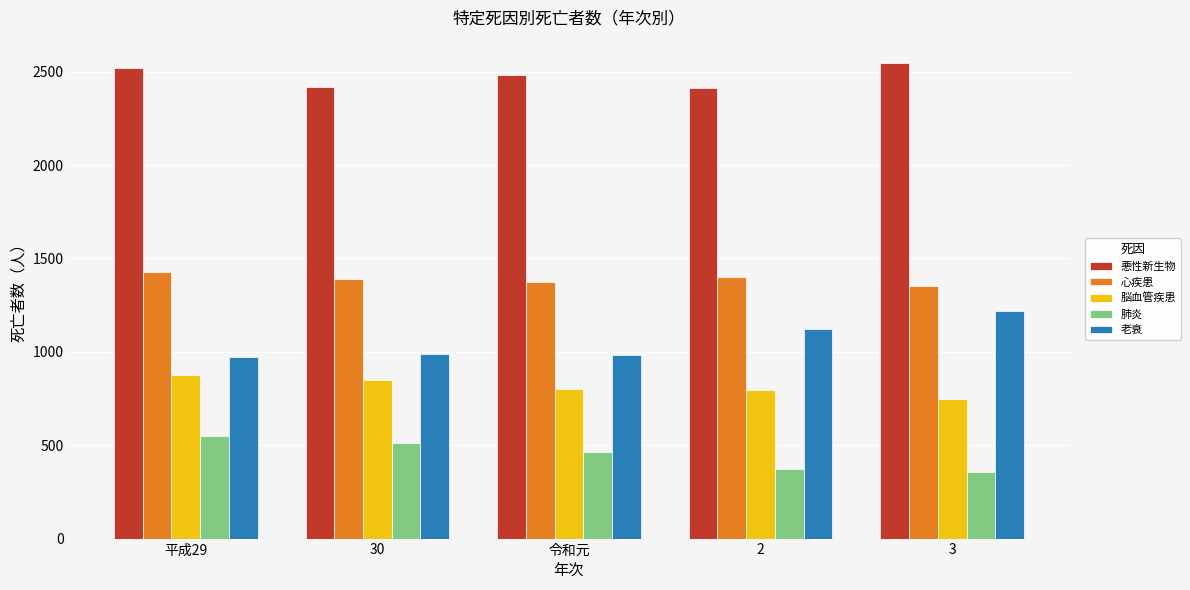

At 平成29, list the series in order from largest to smallest.

悪性新生物, 心疾患, 老衰, 脳血管疾患, 肺炎